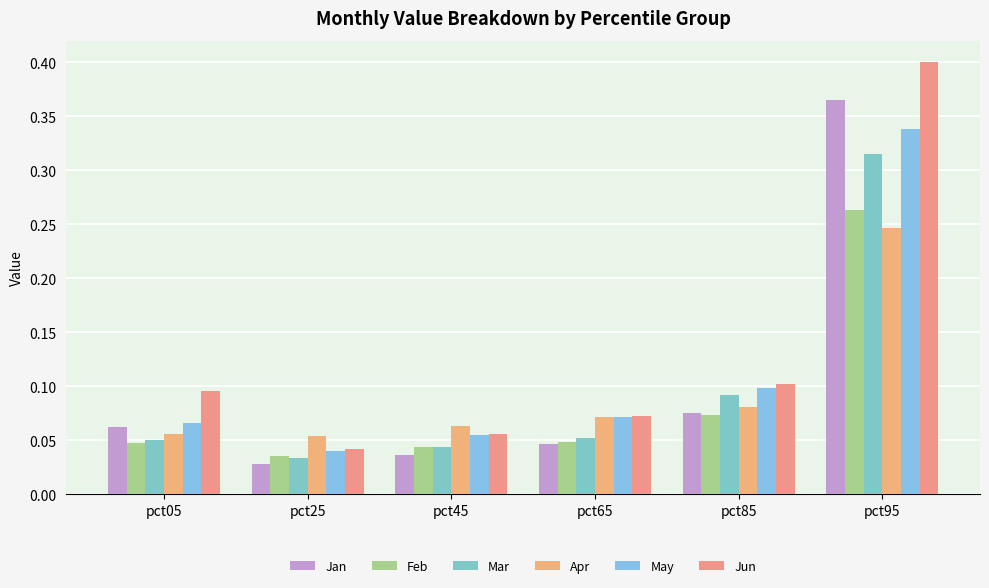

How many distinct data groups are displayed?

6